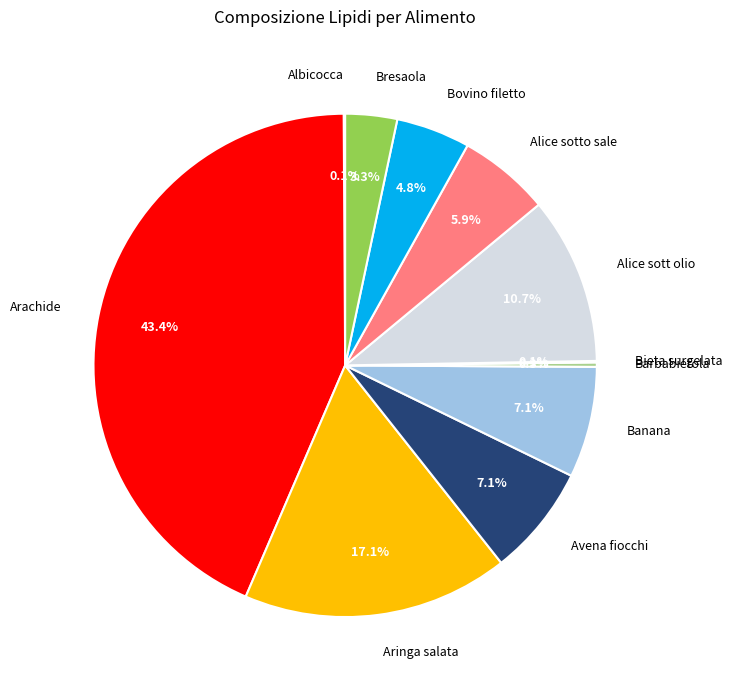

Is there any slice that represents more than half of the pie?

No